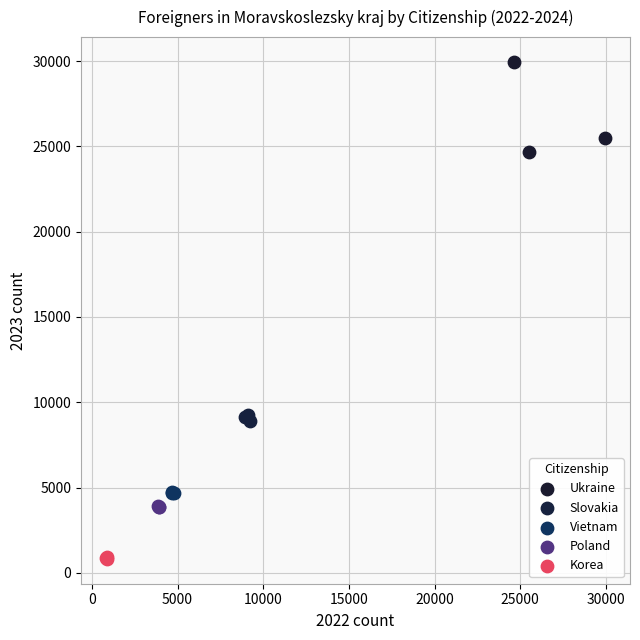

Which series has the largest Y range (max minus min)?

Ukraine